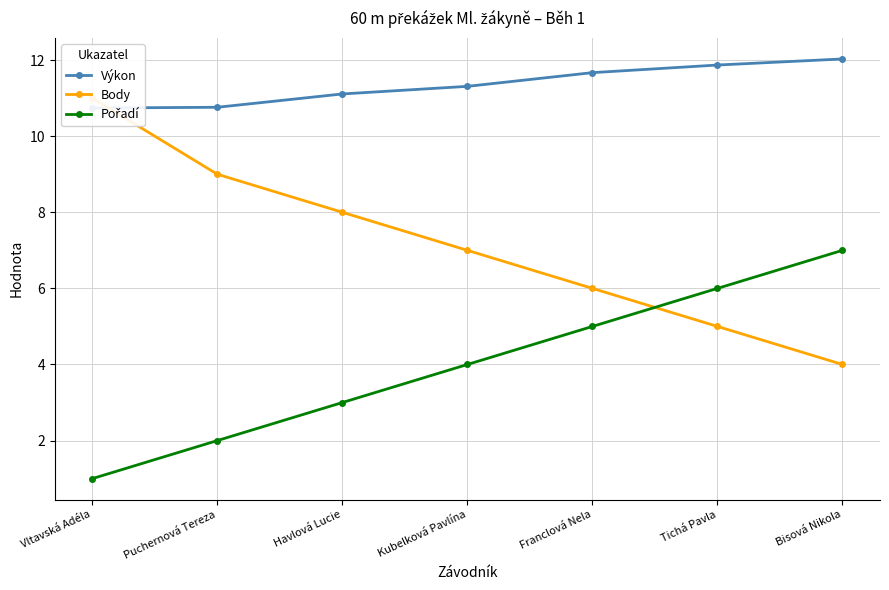

Where is Pořadí nearest to the value 4?

Kubelková Pavlína